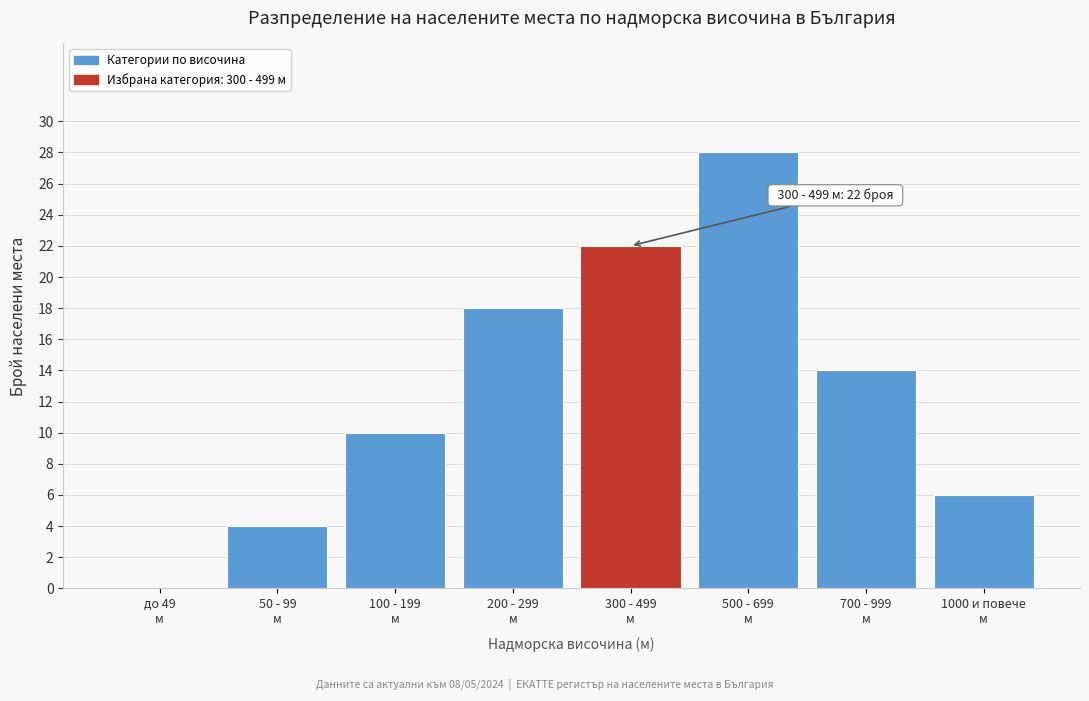

What is the sum of all values?

102